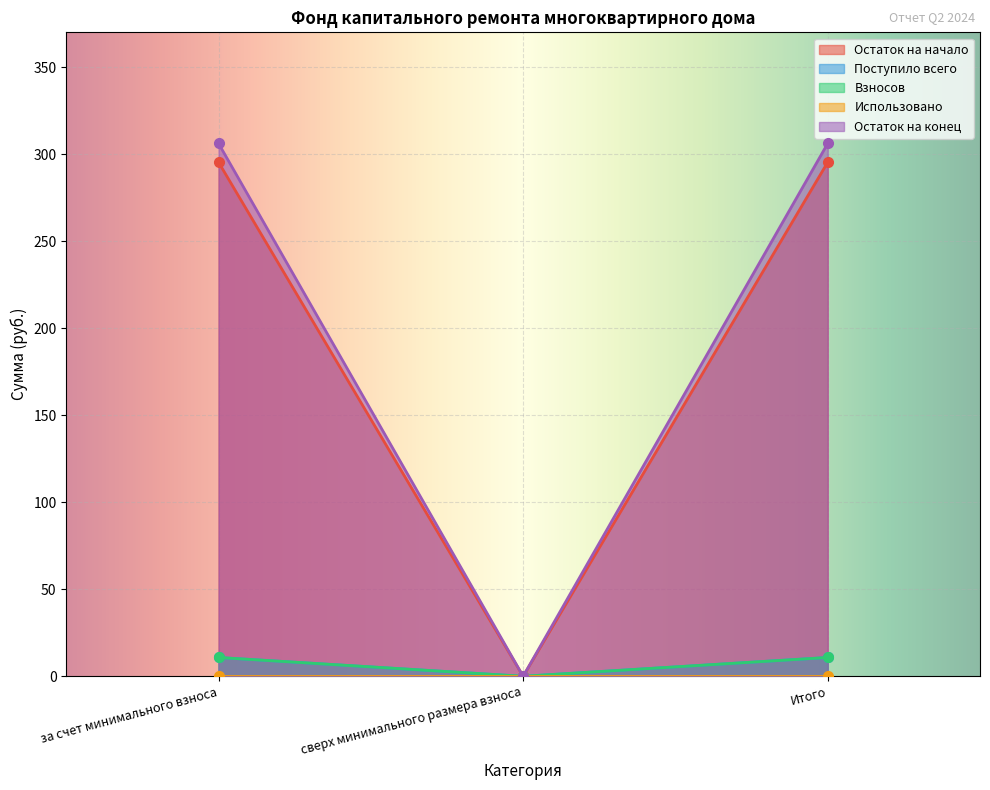

Which has a higher value, Итого or за счет минимального взноса?

Итого